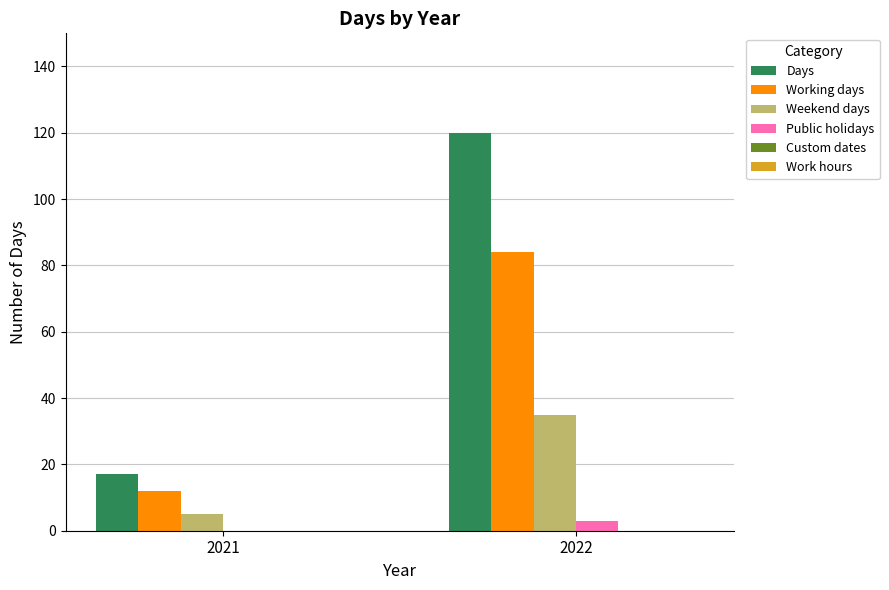

What is the highest value of the Public holidays series?

3